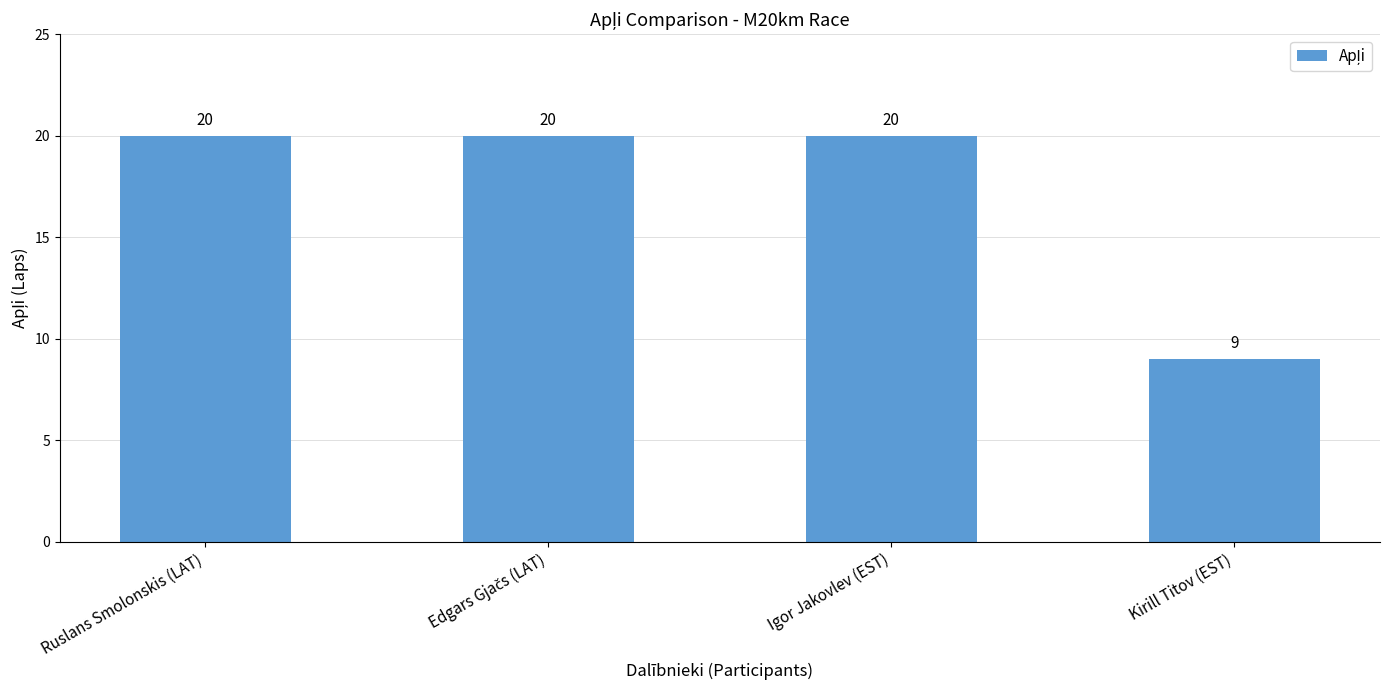

Which category has the lowest value across all series?

Kirill Titov (EST)